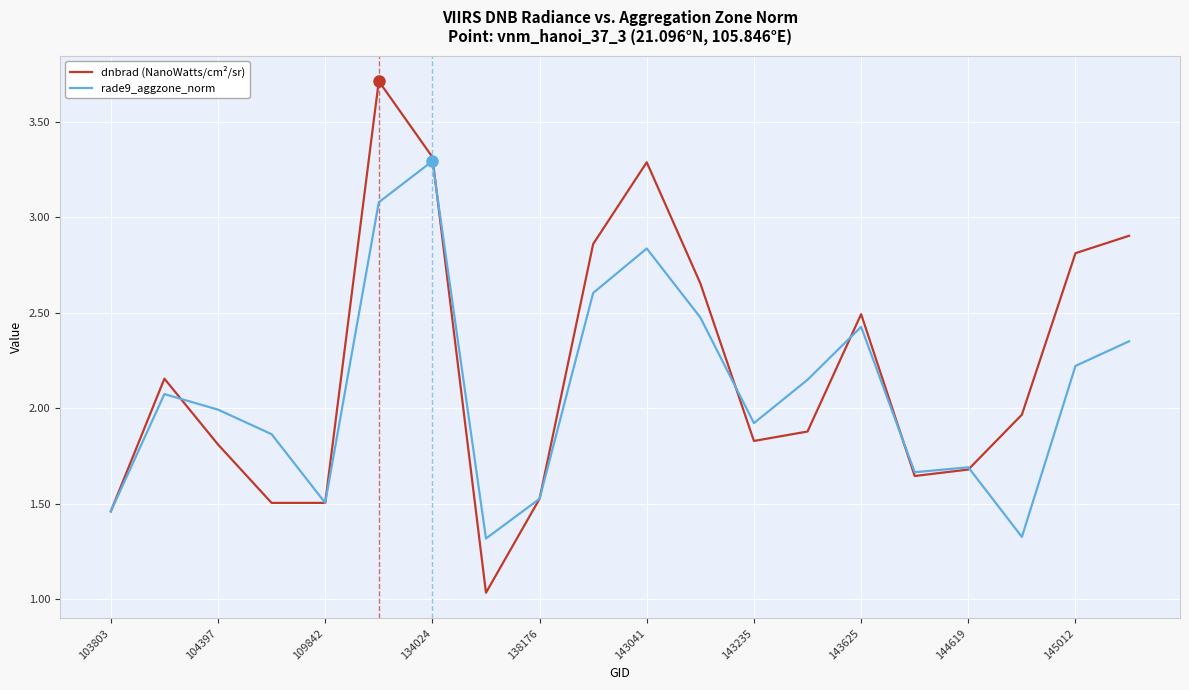

What is the greatest value displayed?

3.7